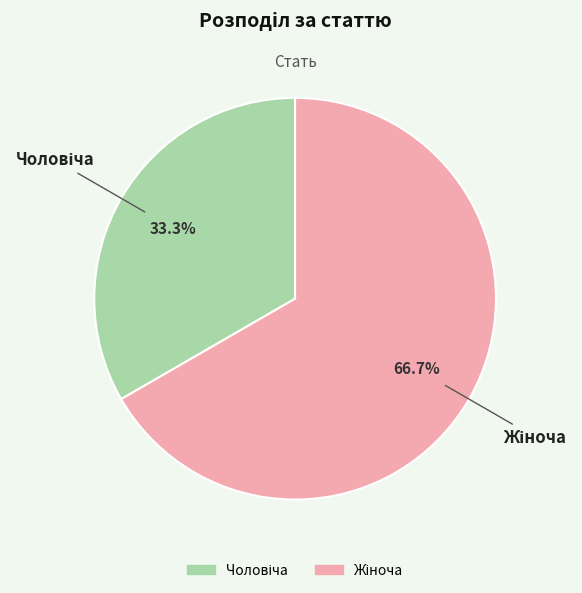

Is there any slice that represents more than half of the pie?

Yes